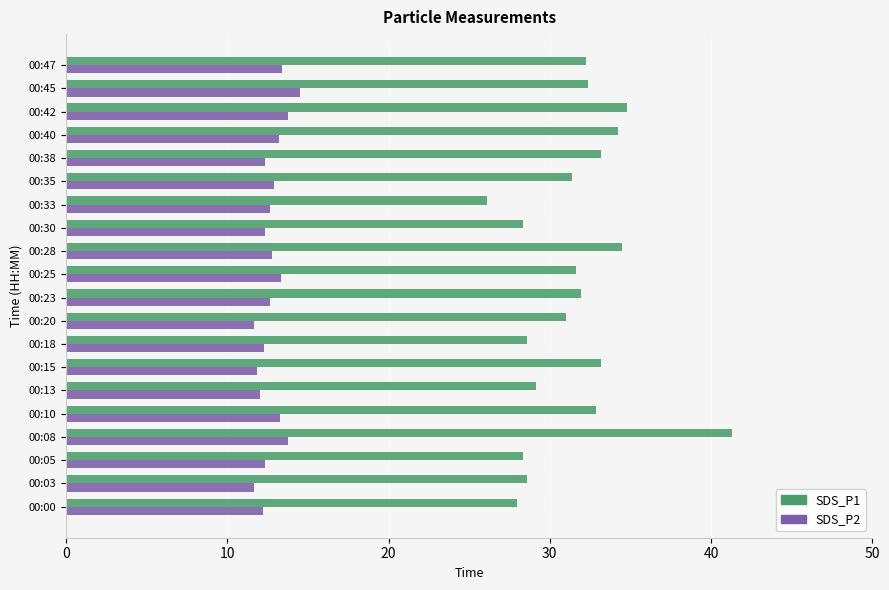

What is the sum of the SDS_P2 values at 00:05 and 00:13?

24.3